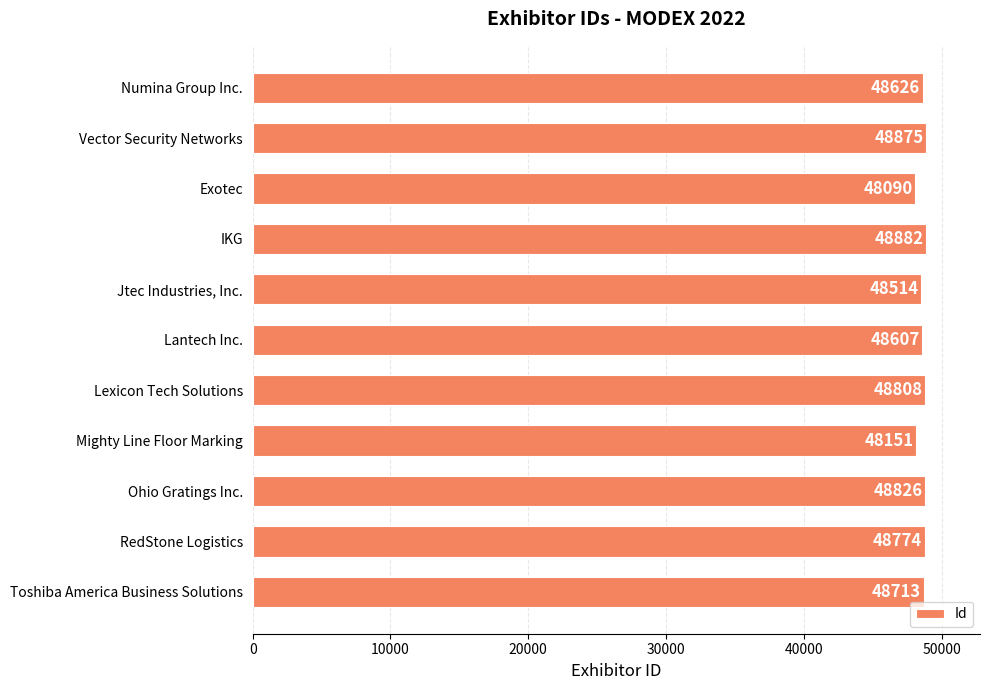

What is the label of the 4th bar from the bottom?

Mighty Line Floor Marking